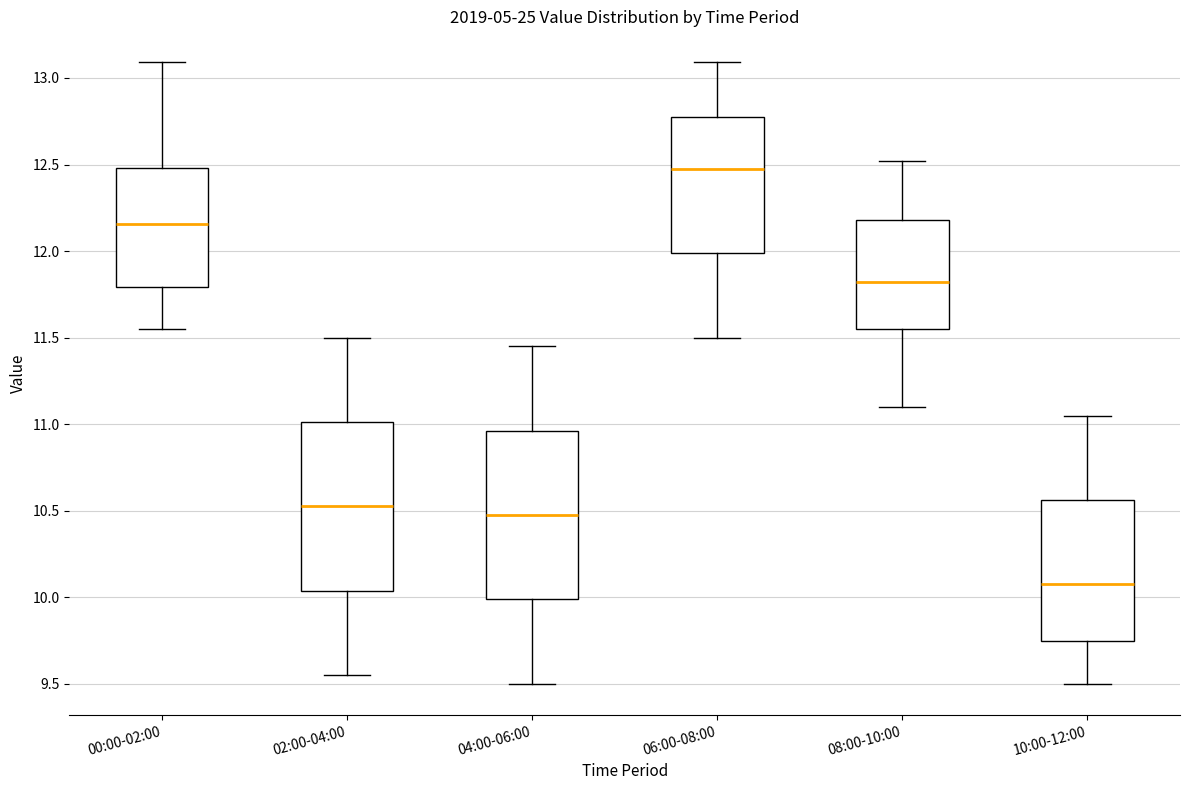

Reading left to right, transcribe this box plot: for each box, give where its median line is, the range the box spans, and where its two whiskers end, as read against the y-axis. The values are not printed on the chart, so give them approximately, as read against the axis.

00:00-02:00: median 12.15, box 11.80 to 12.50, whiskers 11.55 to 13.10
02:00-04:00: median 10.55, box 10.05 to 11.00, whiskers 9.55 to 11.50
04:00-06:00: median 10.50, box 10.00 to 10.95, whiskers 9.50 to 11.45
06:00-08:00: median 12.50, box 12.00 to 12.80, whiskers 11.50 to 13.10
08:00-10:00: median 11.80, box 11.55 to 12.20, whiskers 11.10 to 12.50
10:00-12:00: median 10.10, box 9.75 to 10.55, whiskers 9.50 to 11.05